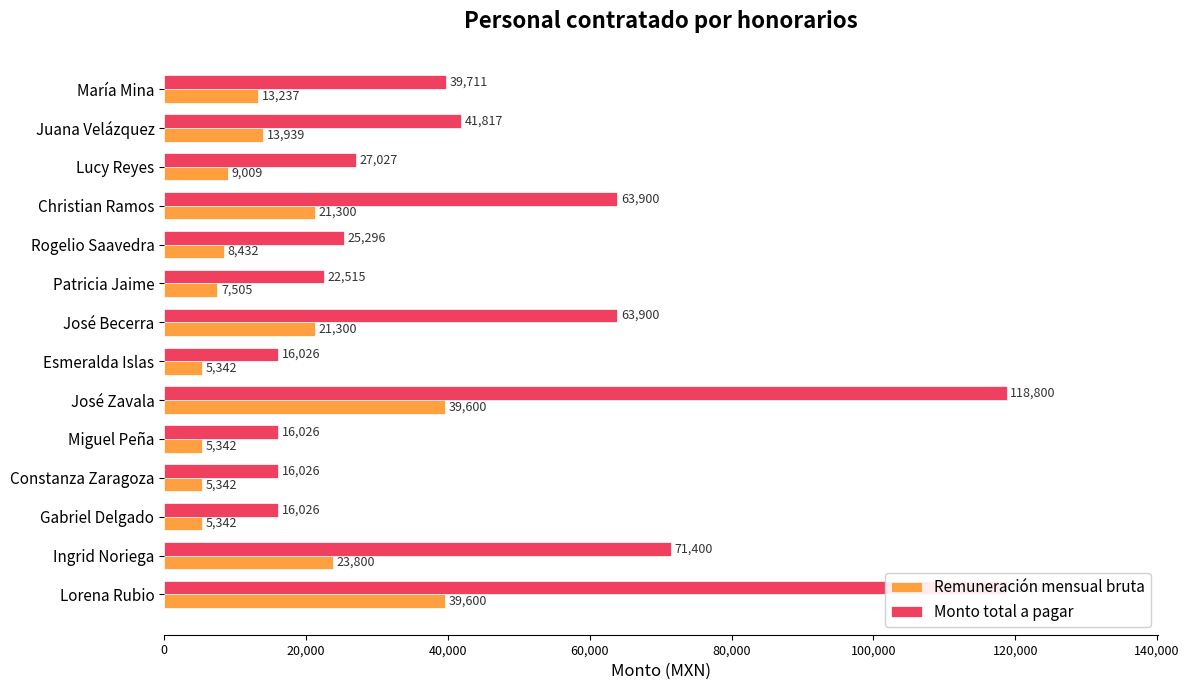

At how many categories does at least one series exceed 85217?

2